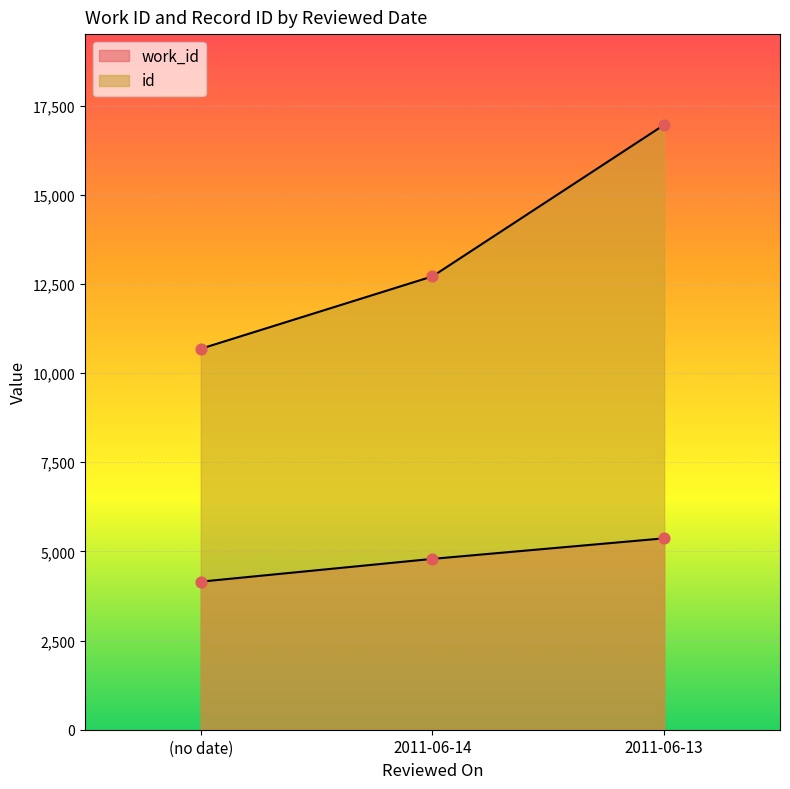

Which series has the largest total across all categories?

id